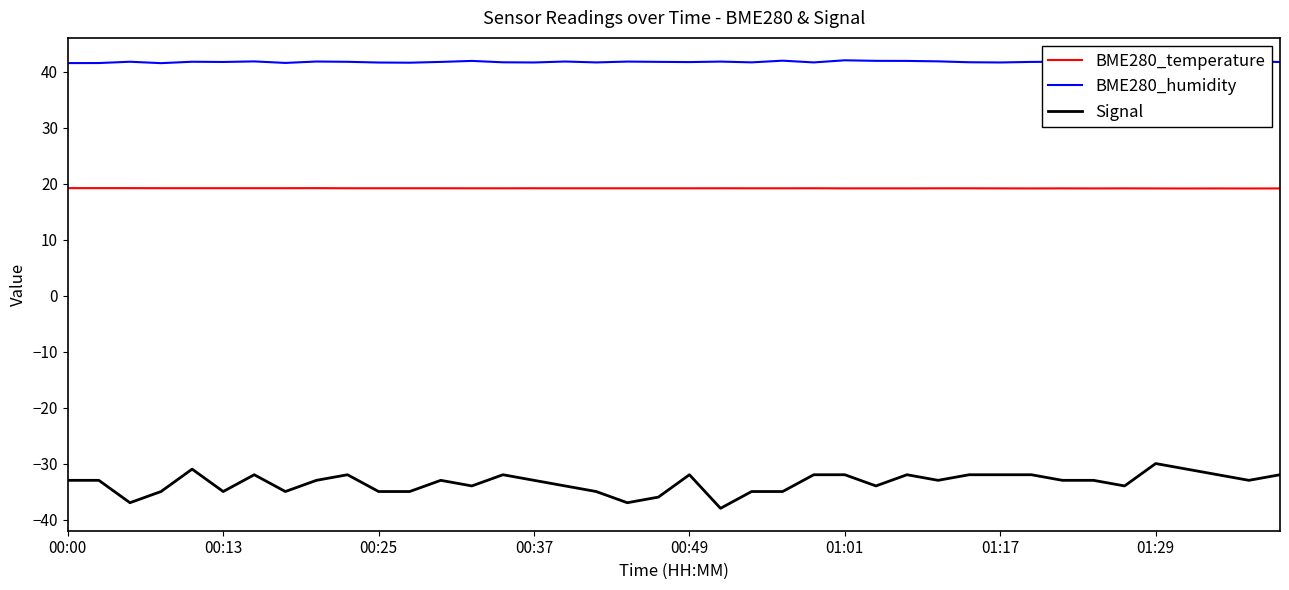

Which series has the largest range (max minus min)?

Signal